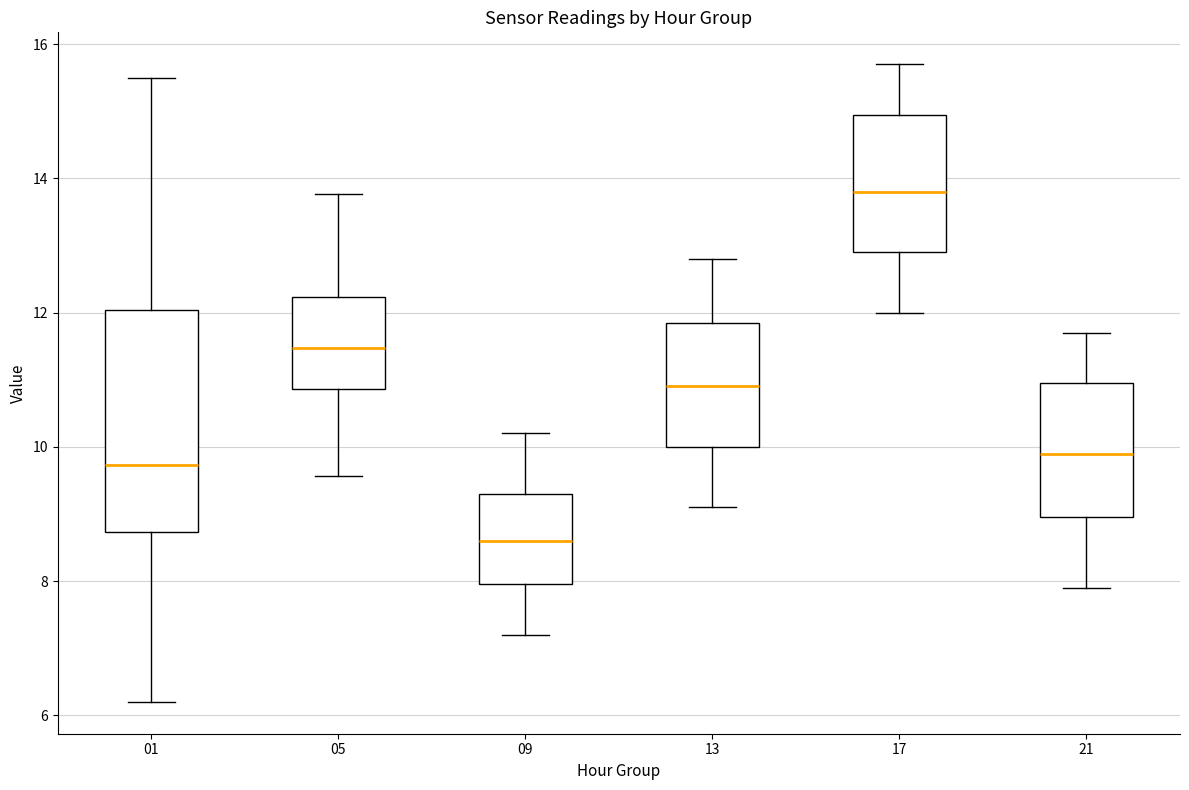

Which box's median line is the highest?

17